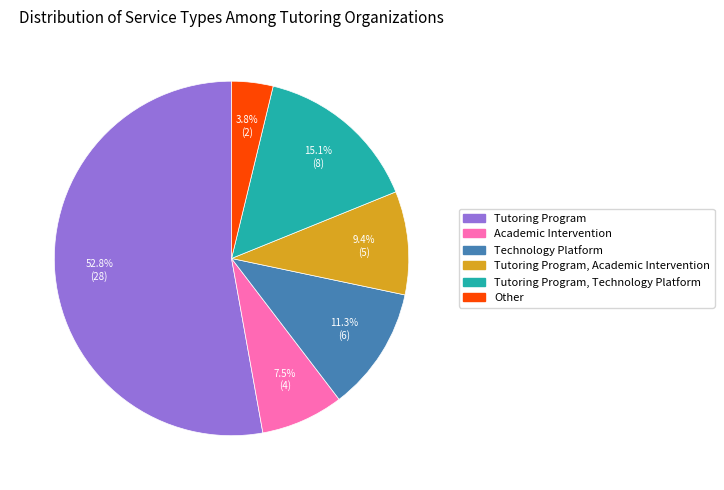

Does any single category account for the majority?

Yes